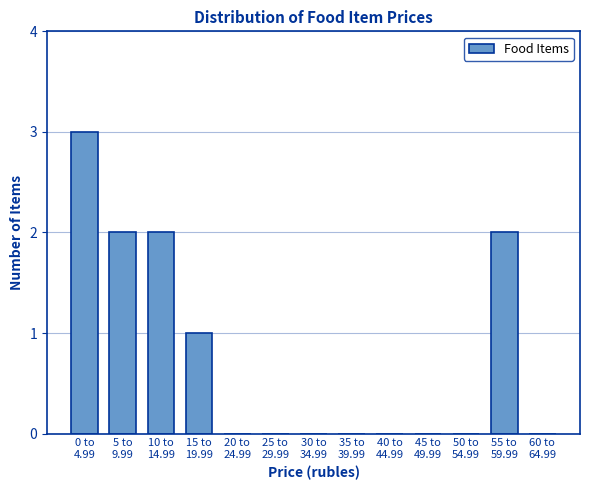

What is the maximum value shown in the chart?

3